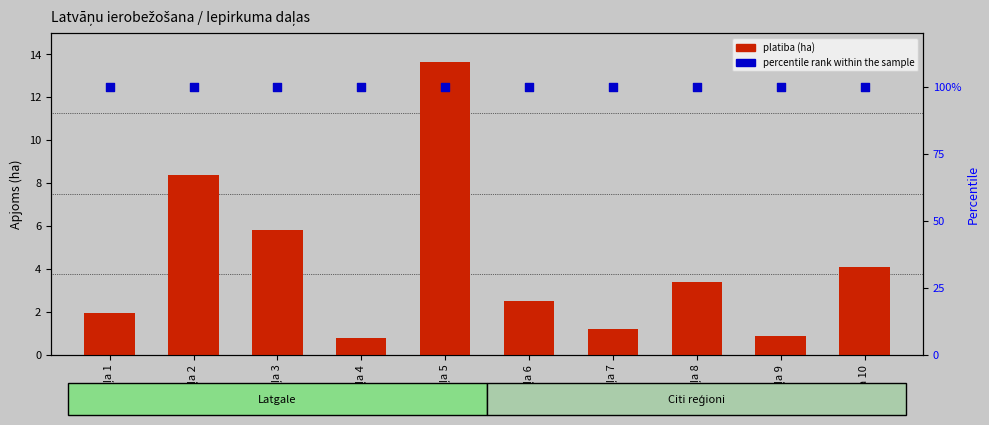

Which series has the widest spread of Y values?

platiba (ha)